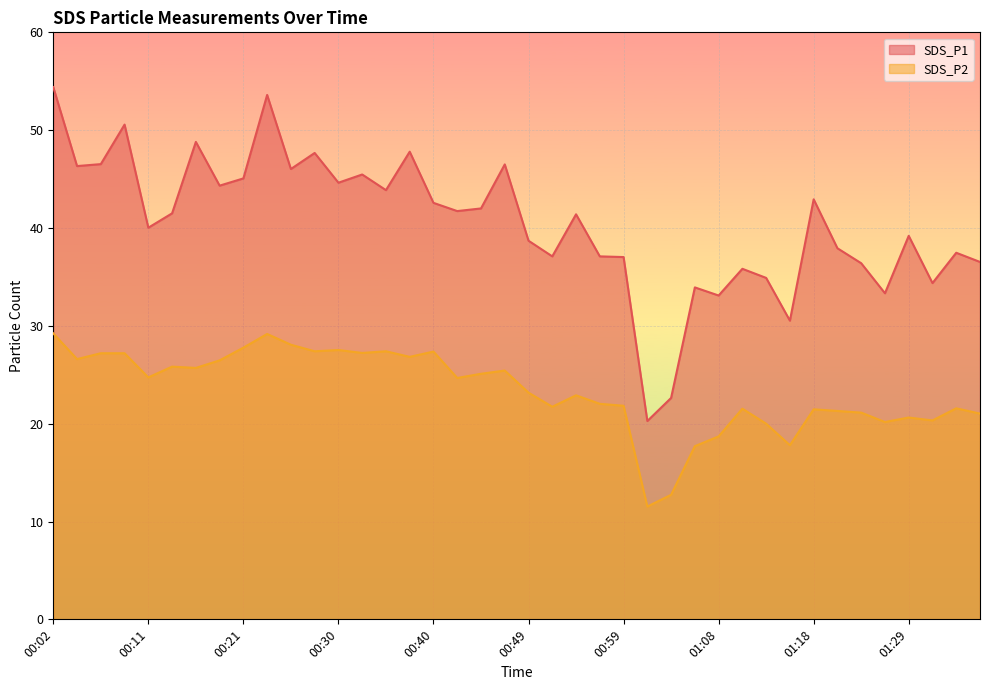

True or false: SDS_P1 and SDS_P2 cross at least once.

False